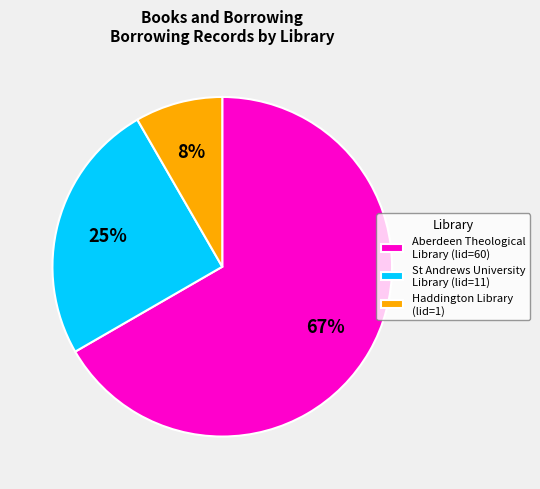

To the nearest percent, what portion does Haddington Library (lid=1) represent?

8%